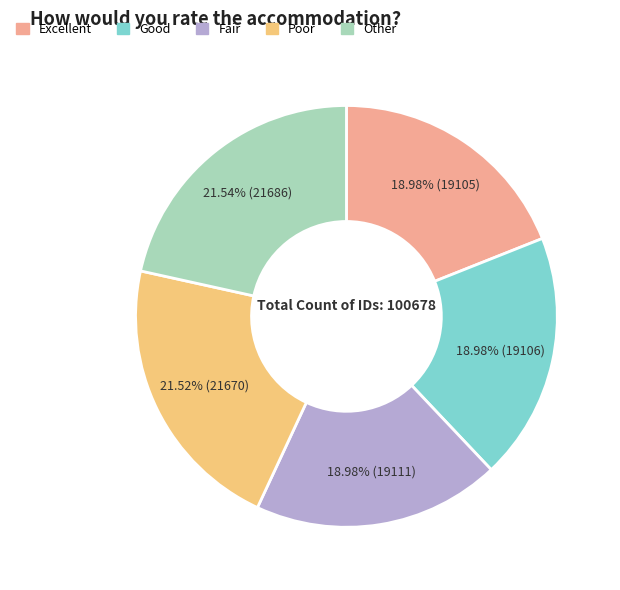

How many segments does this pie chart have?

5